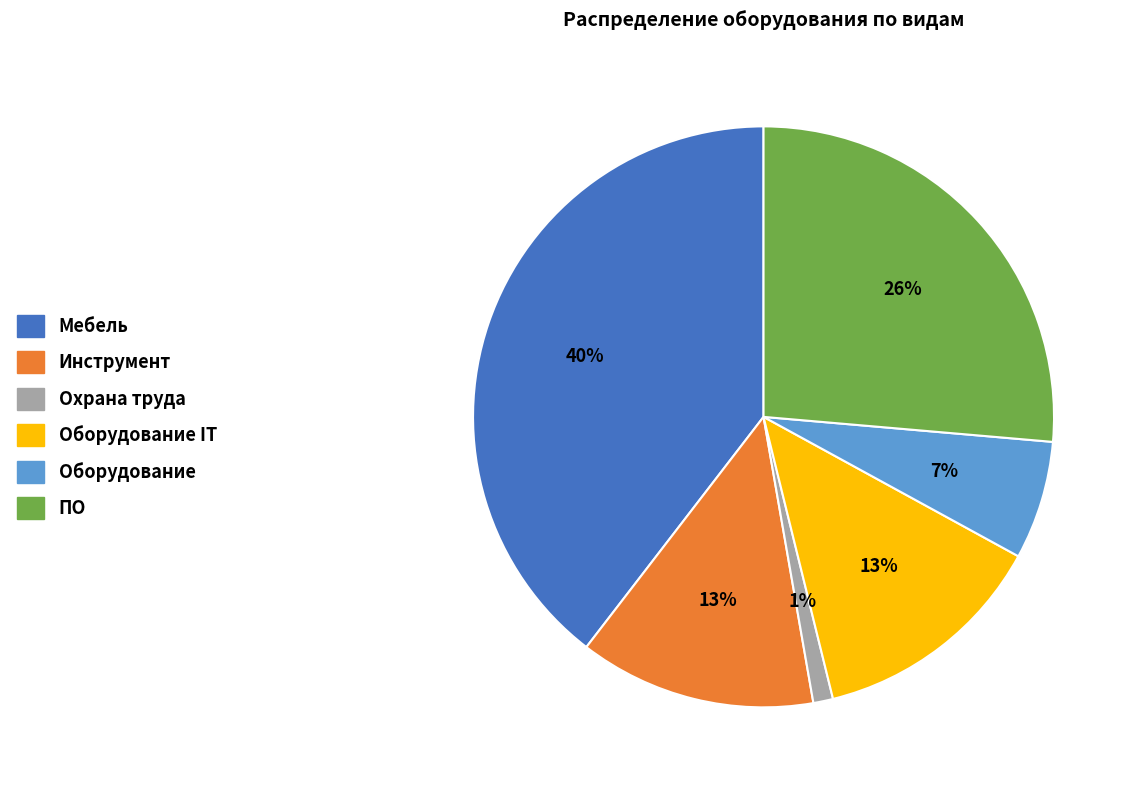

To the nearest percent, what portion does Оборудование represent?

7%